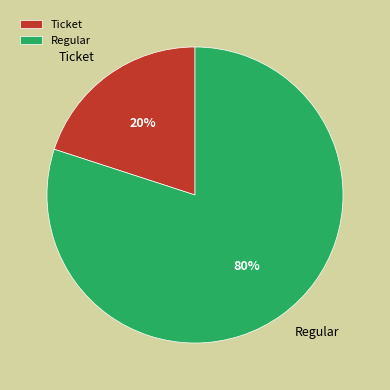

To the nearest percent, what percentage of the pie is Ticket?

20%